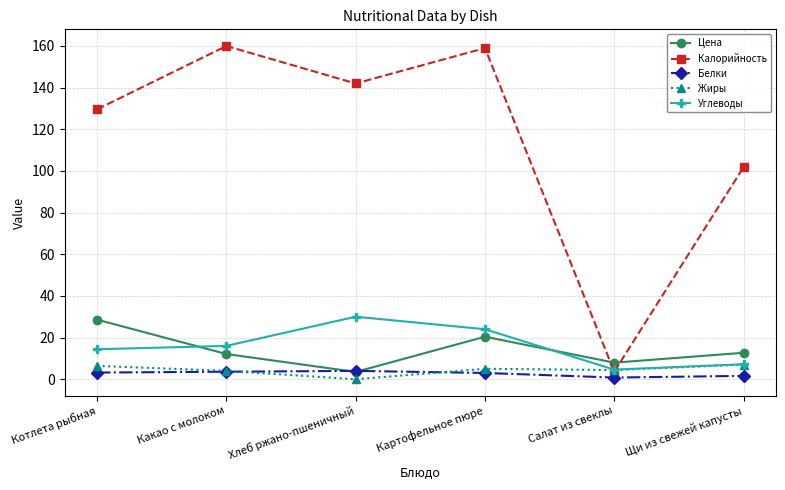

What is the greatest value displayed?

160.0